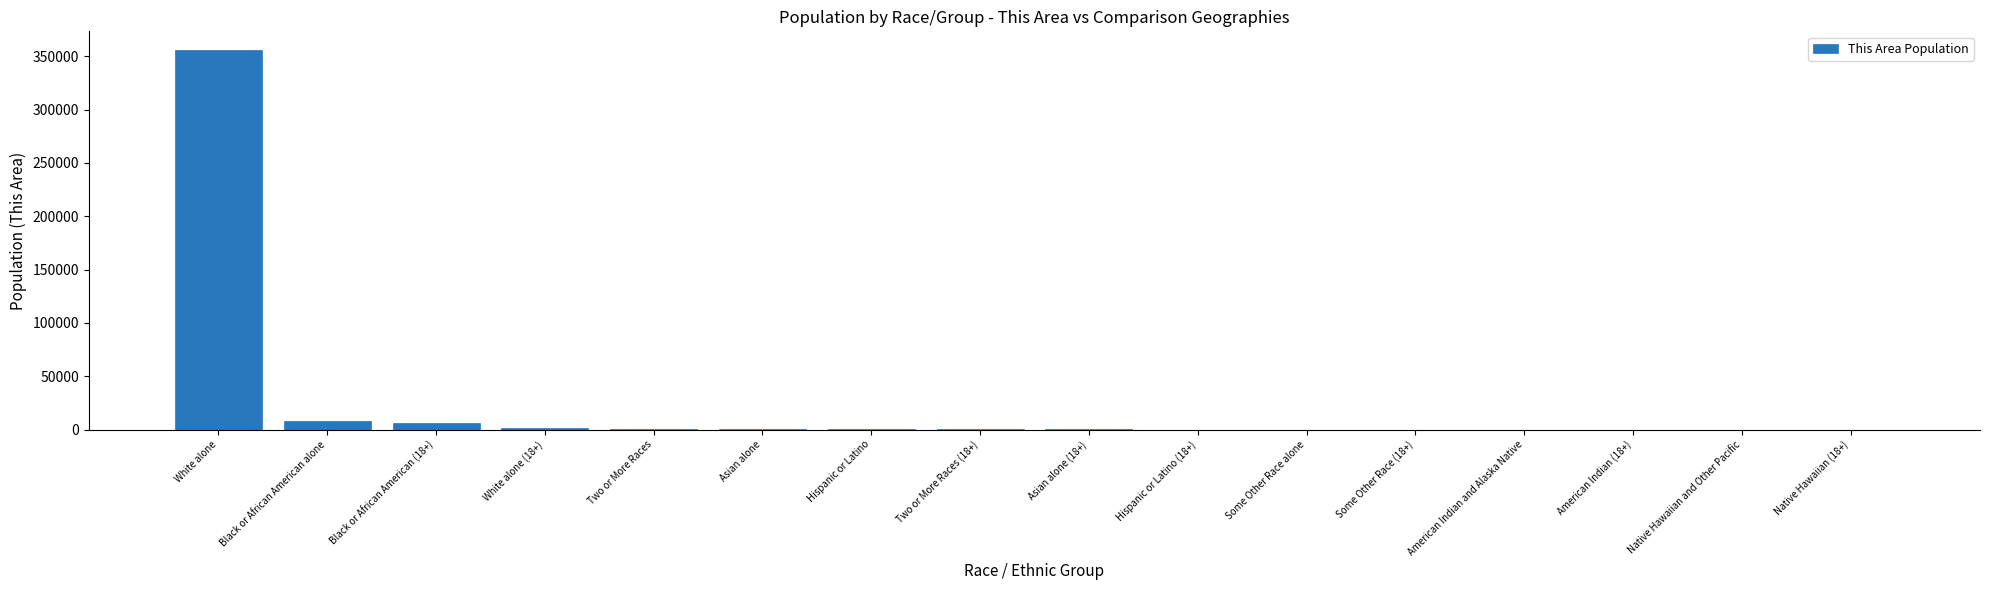

Between Black or African American alone and Asian alone, which is larger?

Black or African American alone